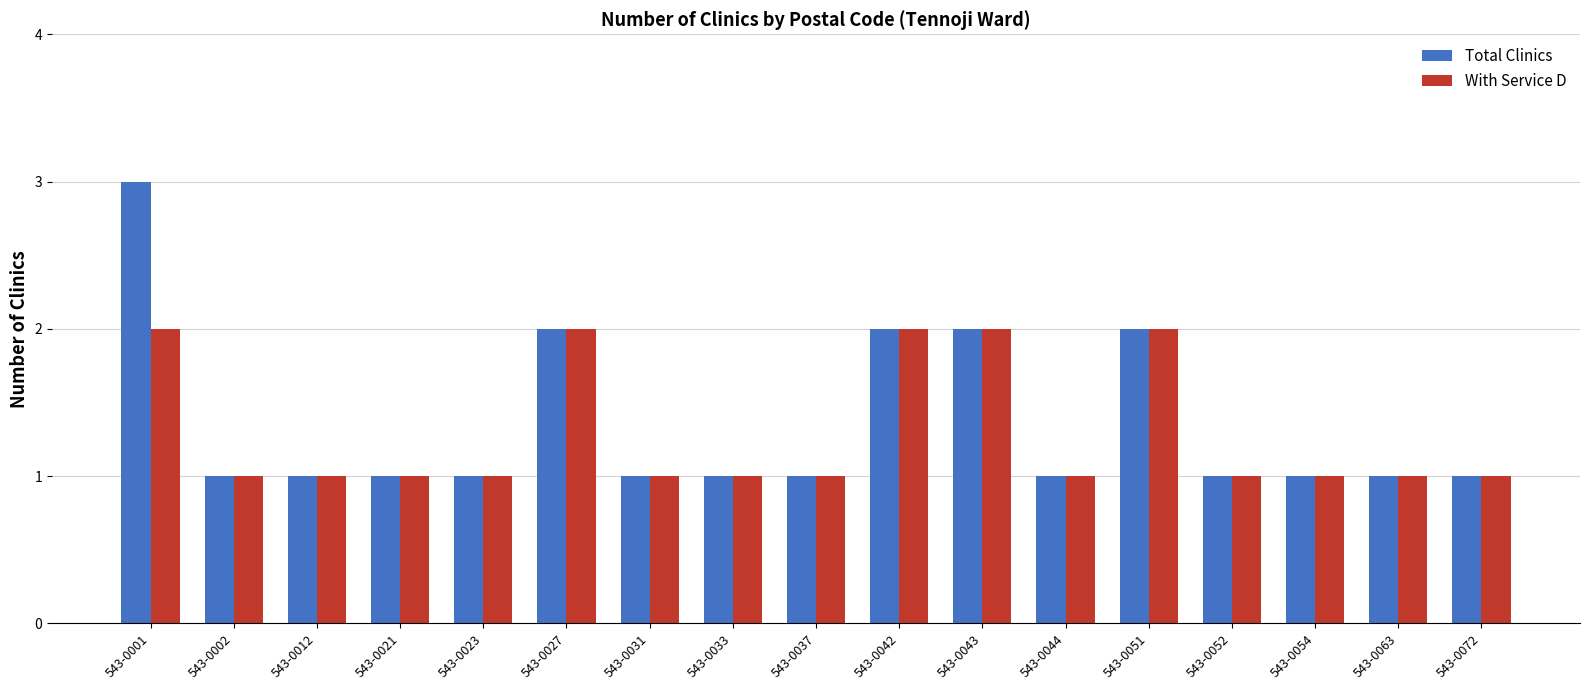

How many bars are there in total?

34